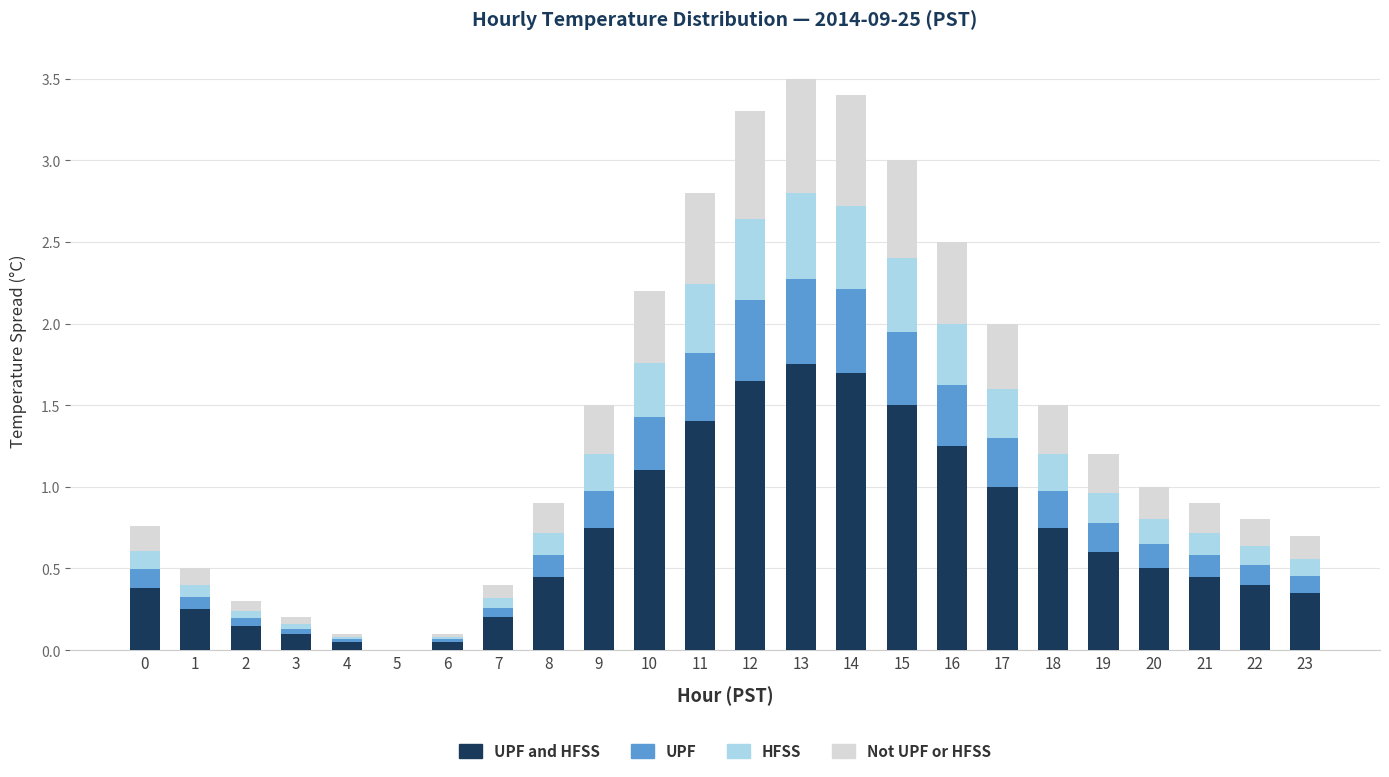

Does the chart contain stacked bars?

Yes